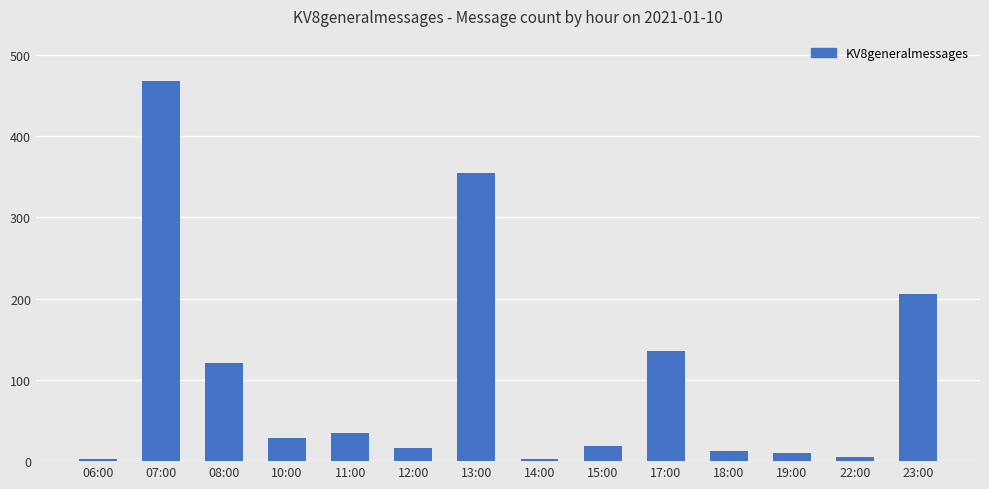

What is the smallest value displayed?

3